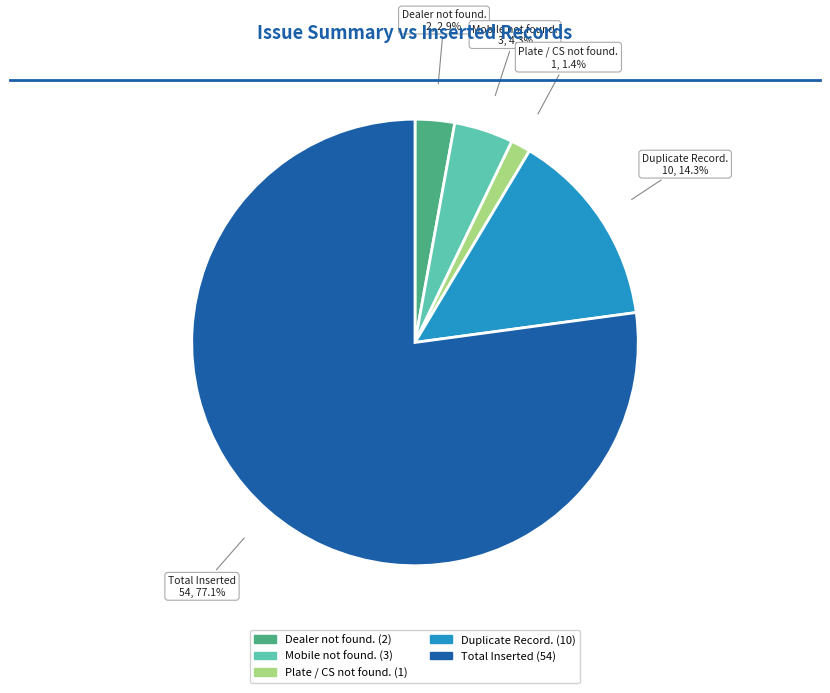

To the nearest percent, what percentage of the pie is Dealer not found.?

3%